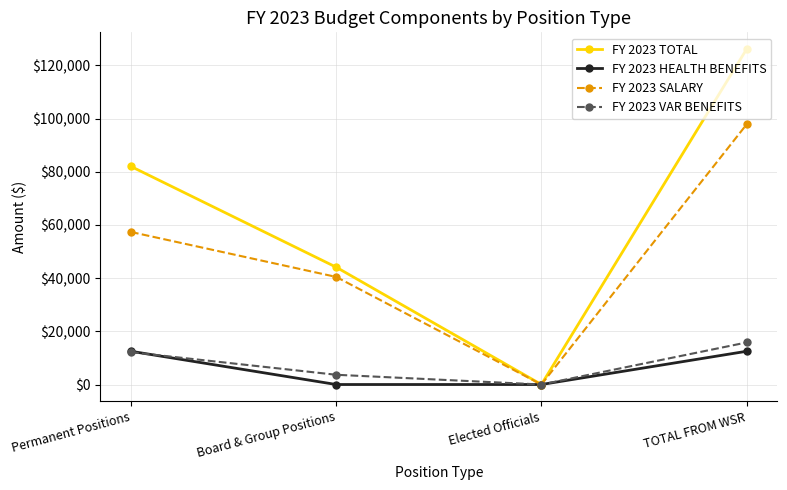

The FY 2023 VAR BENEFITS series shows 6684.4 at Permanent Positions. True or false?

False